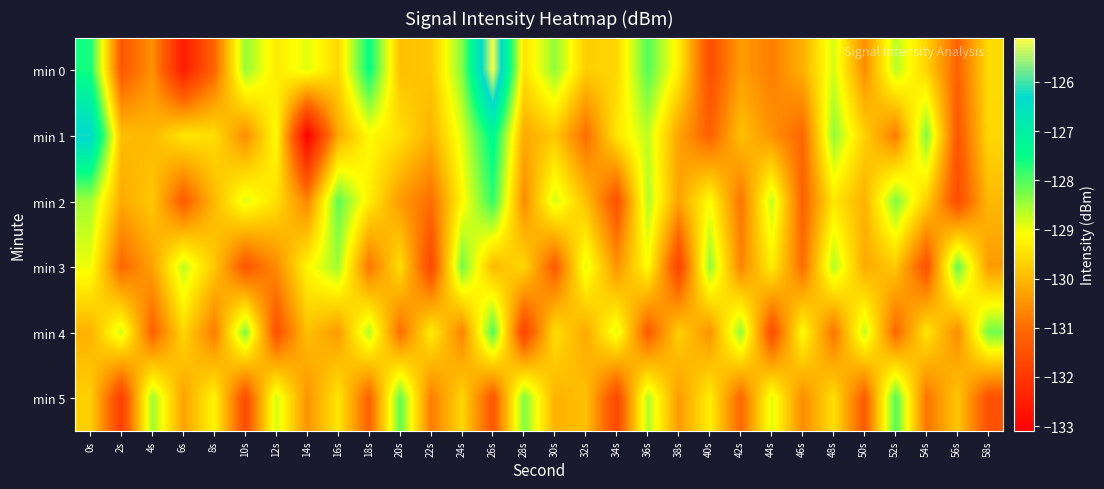

What is the minimum value shown in the chart?

-133.1